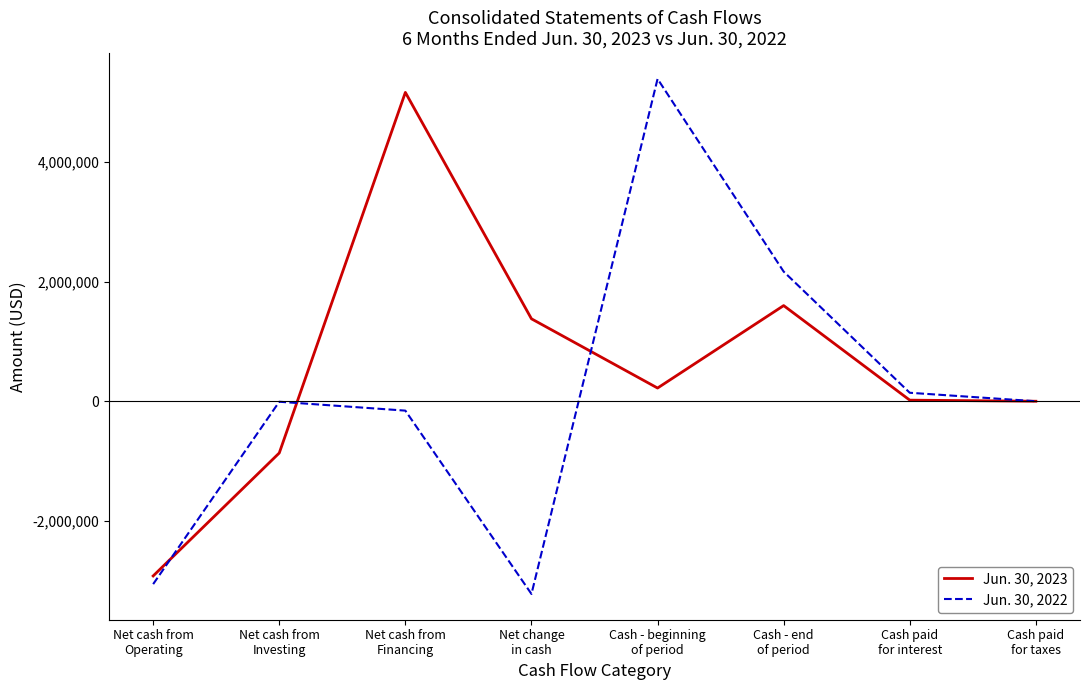

Which series has the largest total across all categories?

Jun. 30, 2023